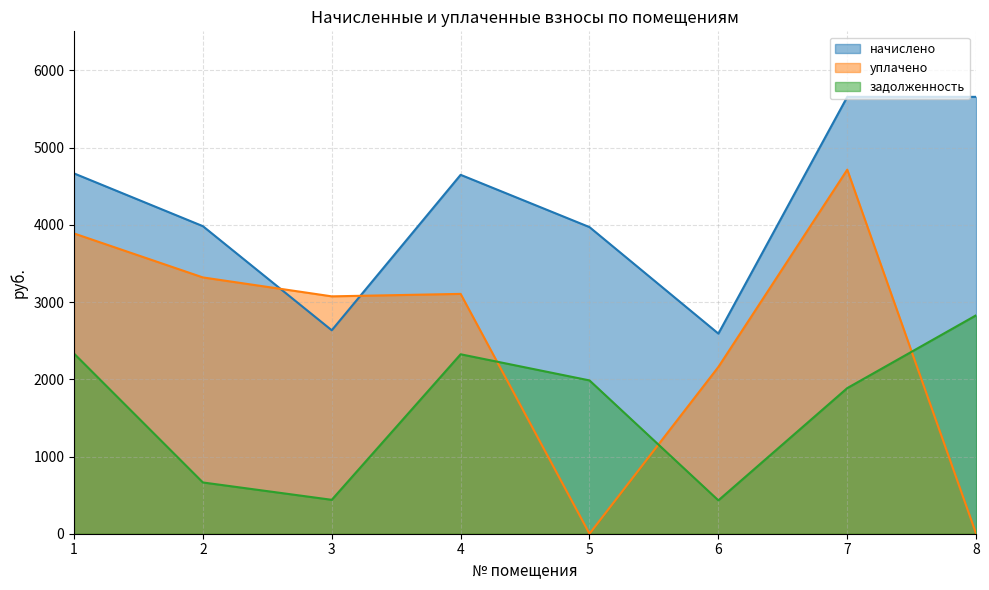

How many intersections are there between уплачено and начислено?

2